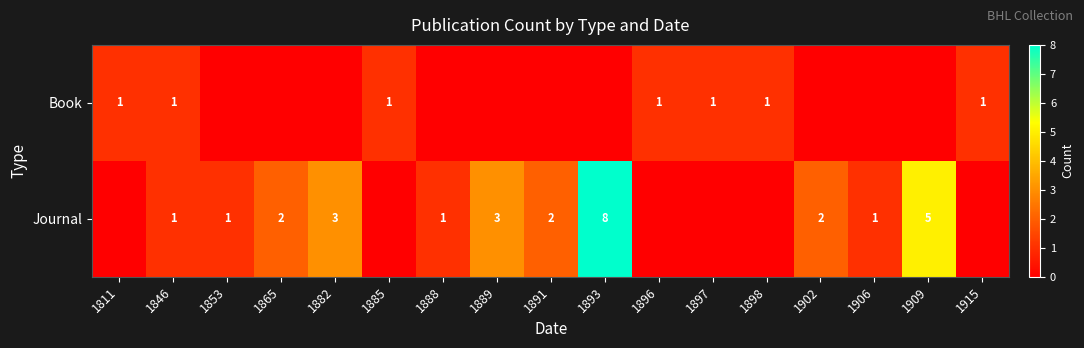

True or false: Journal has a value of 1 at 1888.

True